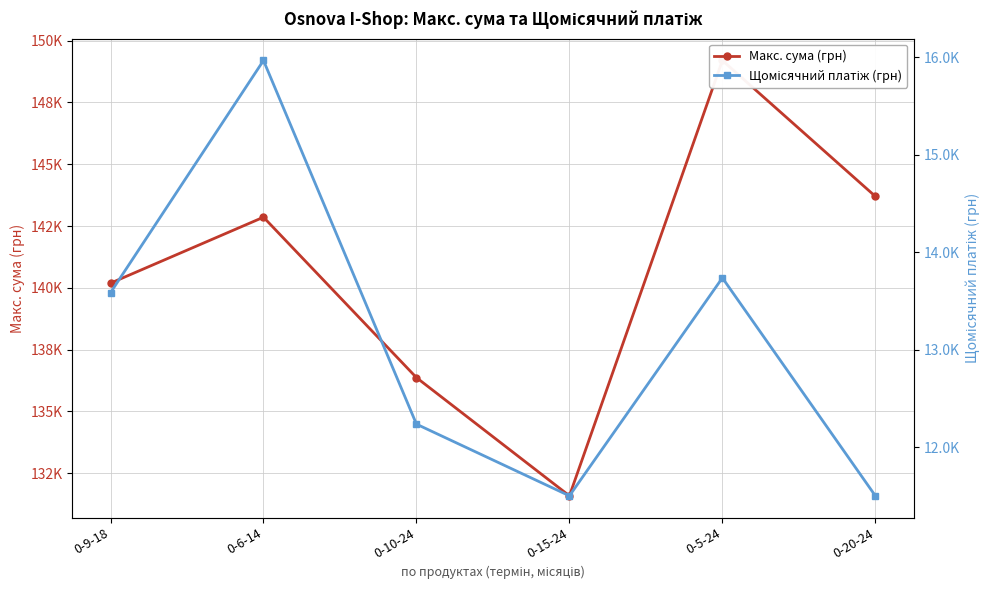

True or false: Макс. сума (грн) has a value of 131579.0 at 0-15-24.

True